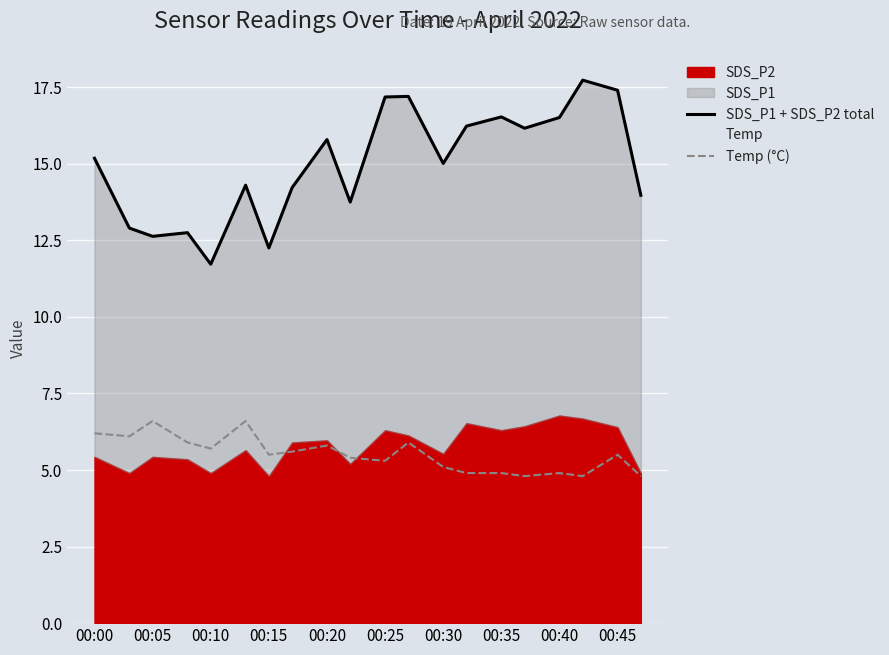

What is the highest value of the Temp (°C) series?

6.6